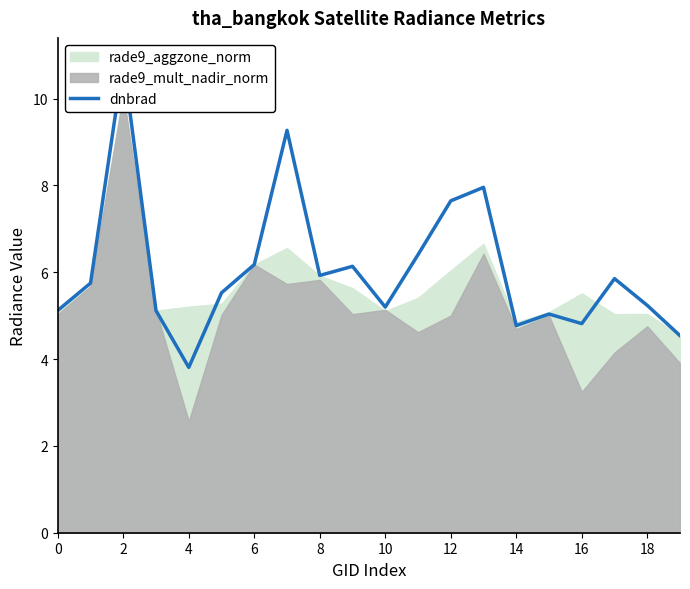

At which label is the value closest to 7?

11